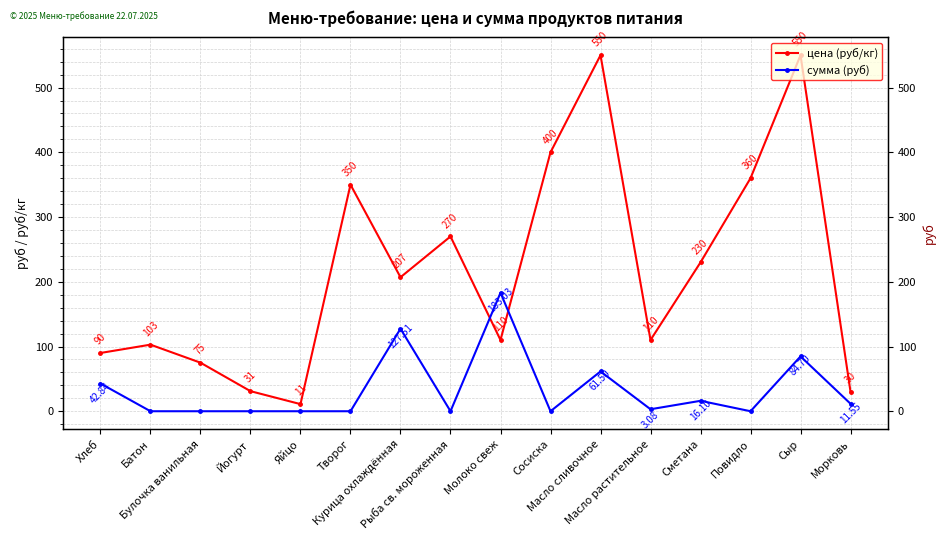

How many lines are shown in the chart?

2